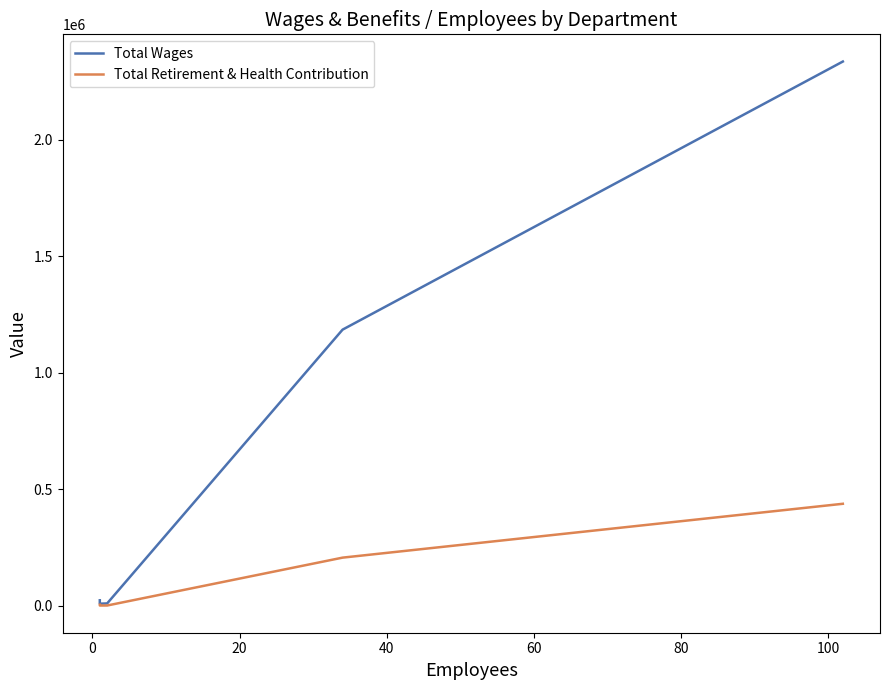

Reading left to right, list all the values displayed in this chart.

Total Wages: 22498	7842	9021	1185083	2336746
Total Retirement & Health Contribution: 3431	0	54	205709	437042